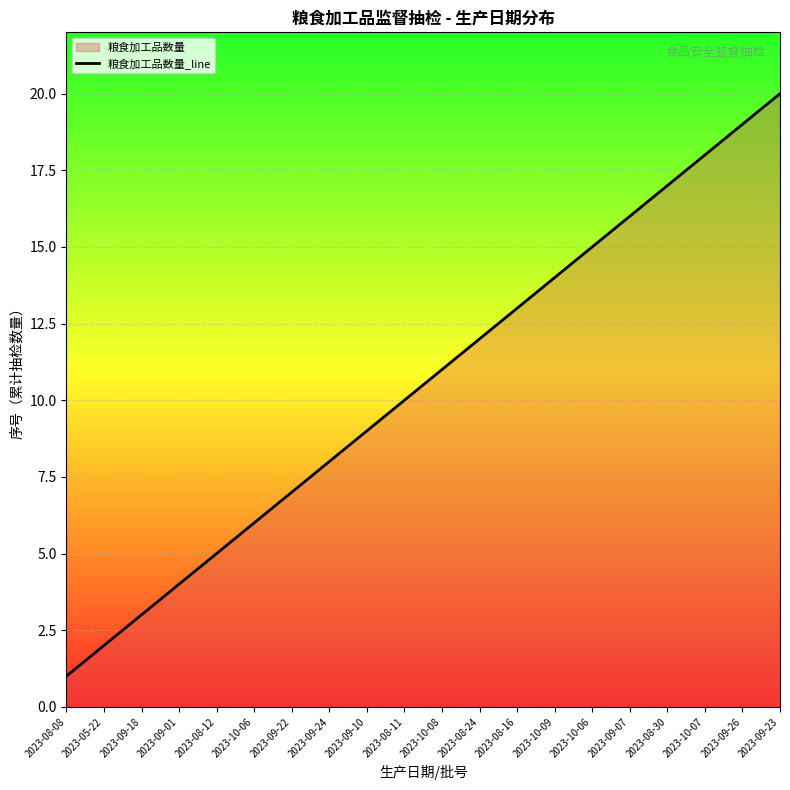

How many values exceed 11?

9